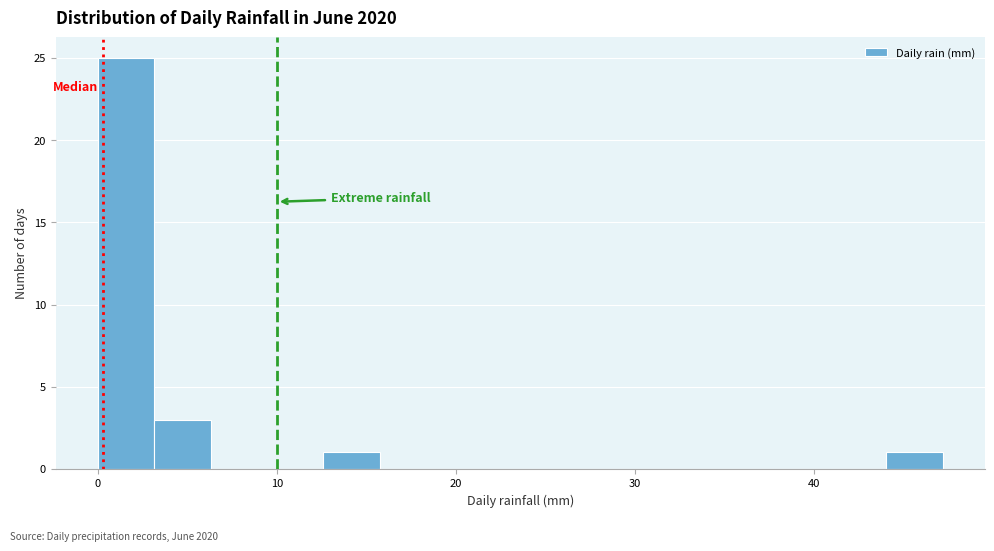

Around what value on the x-axis is the tallest bar? Give the approximate position of its centre, as read against the axis.

2